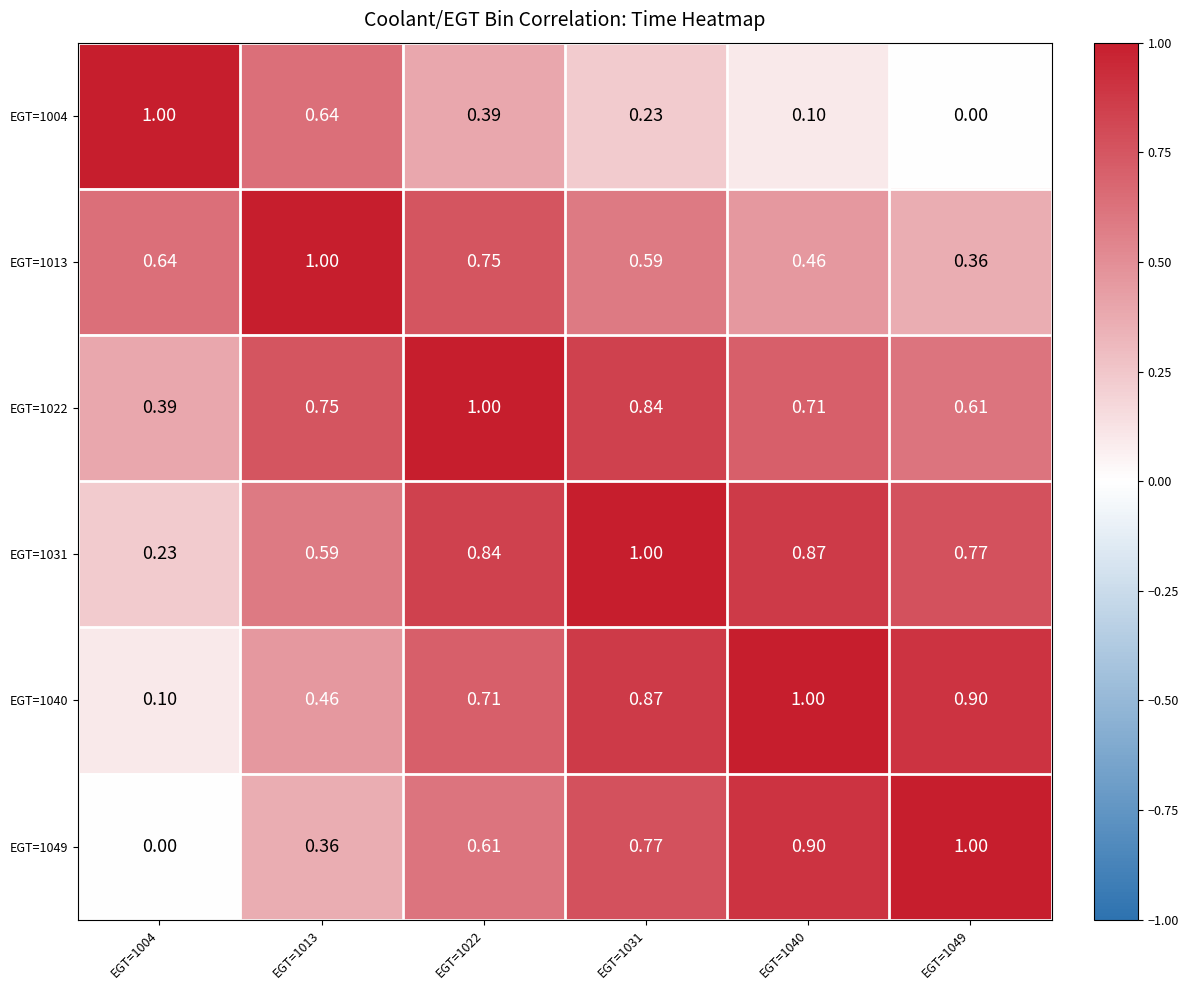

What is the total value across all series at EGT=1031?

4.3